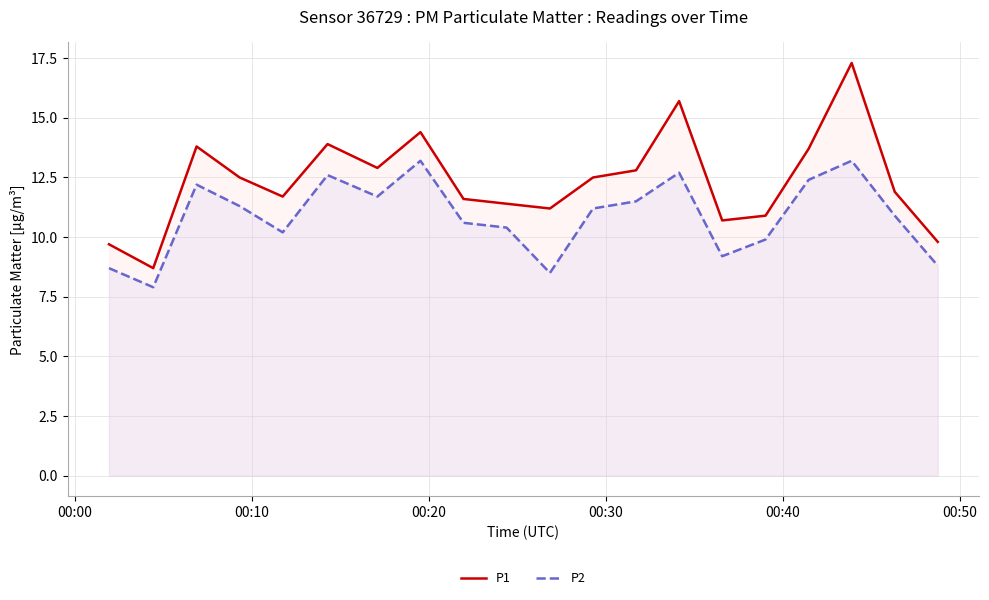

What is the greatest value displayed?

17.3